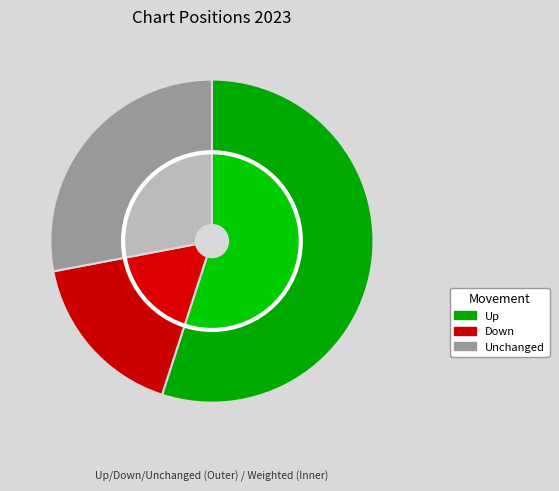

To the nearest percent, what percentage of the pie is down?

17%